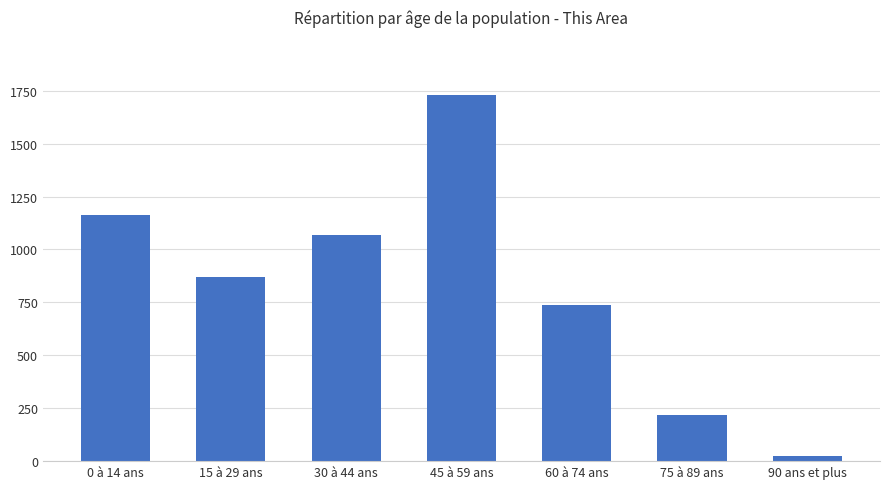

What value does the data have at 45 à 59 ans?

1731